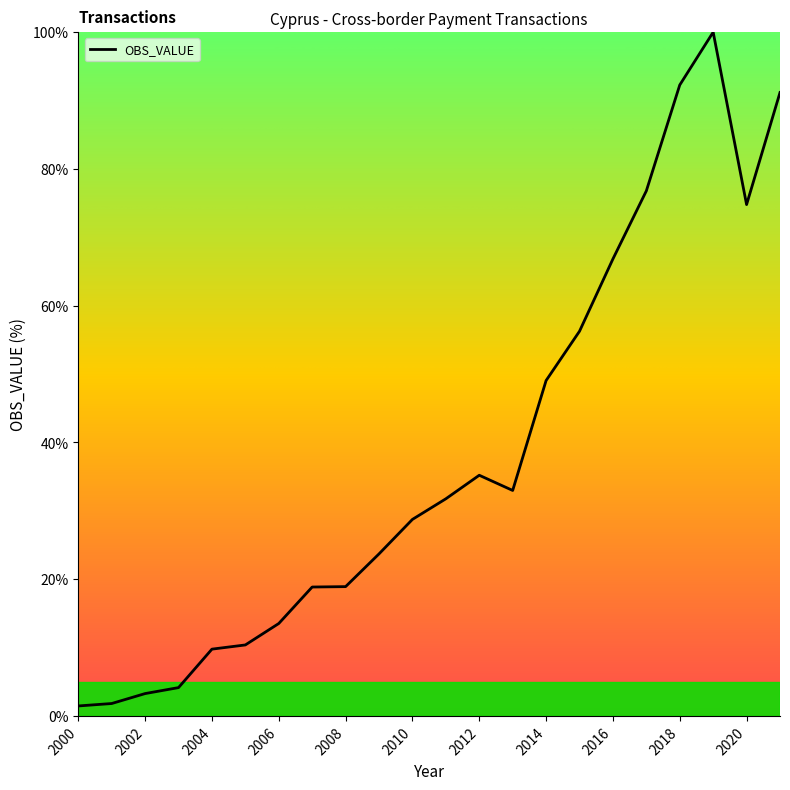

What is the difference between the maximum and minimum values?

98.5